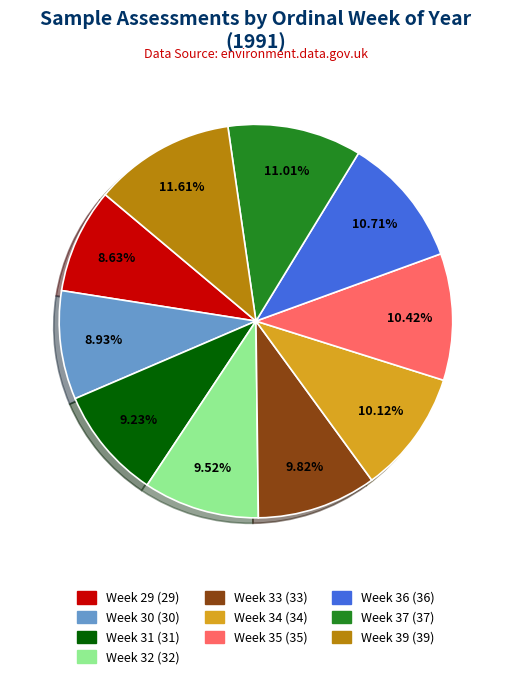

To the nearest percent, what percentage of the pie is Week 29?

9%